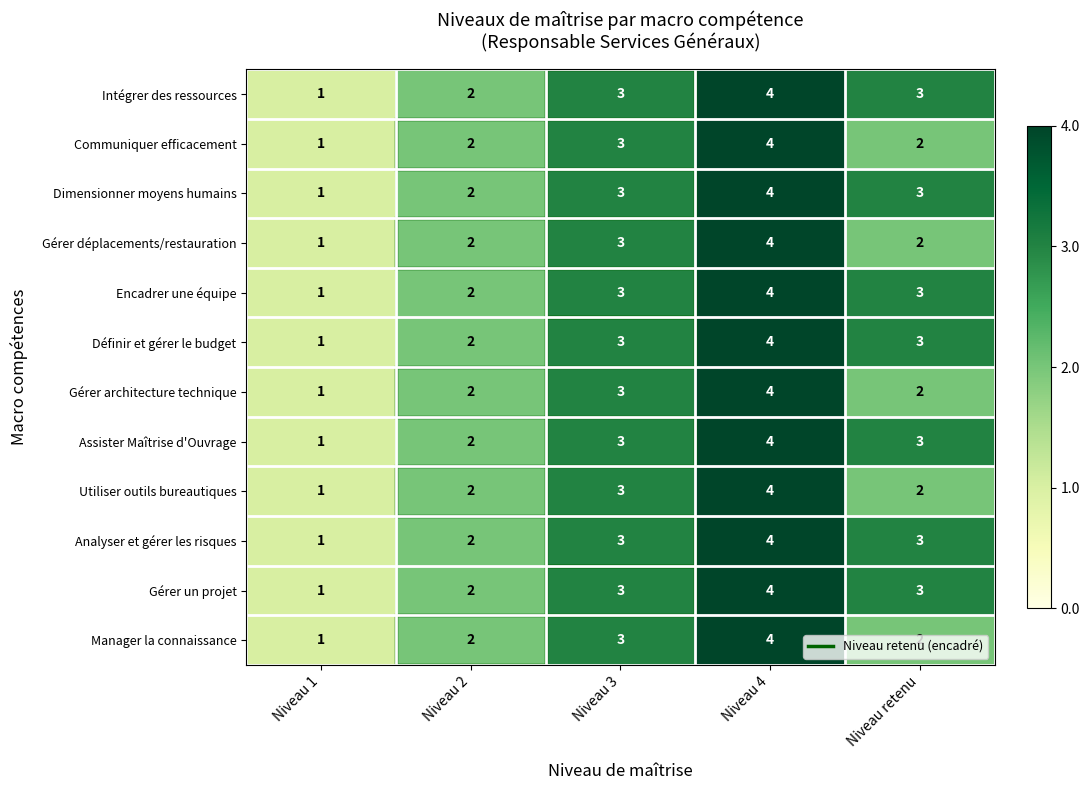

What is the sum of all Encadrer une équipe values?

13